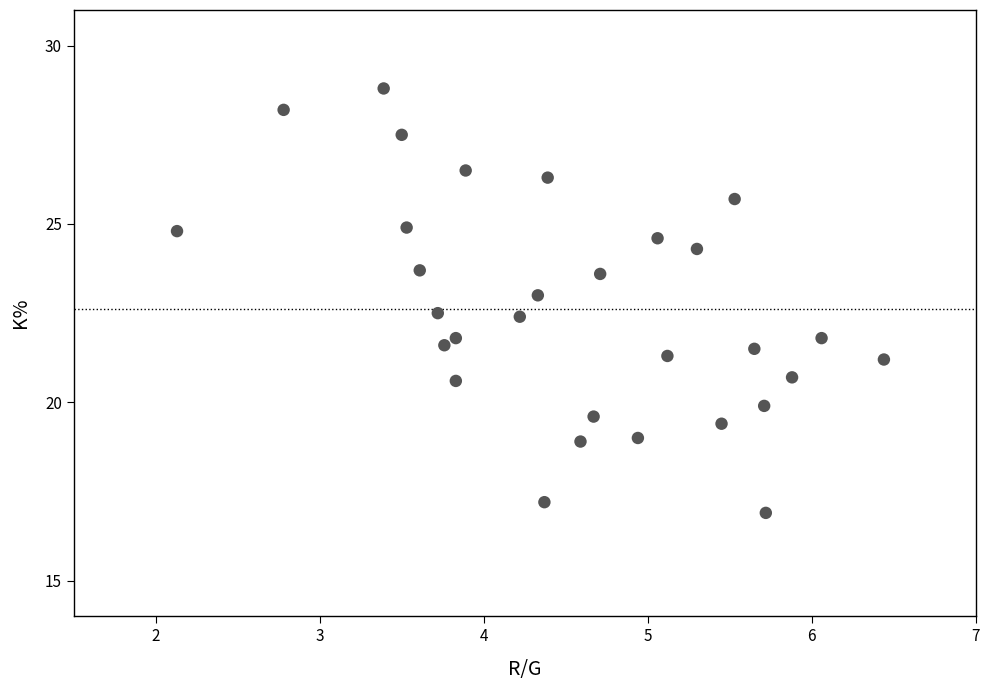

What is the range of Y values (max minus min)?

11.9